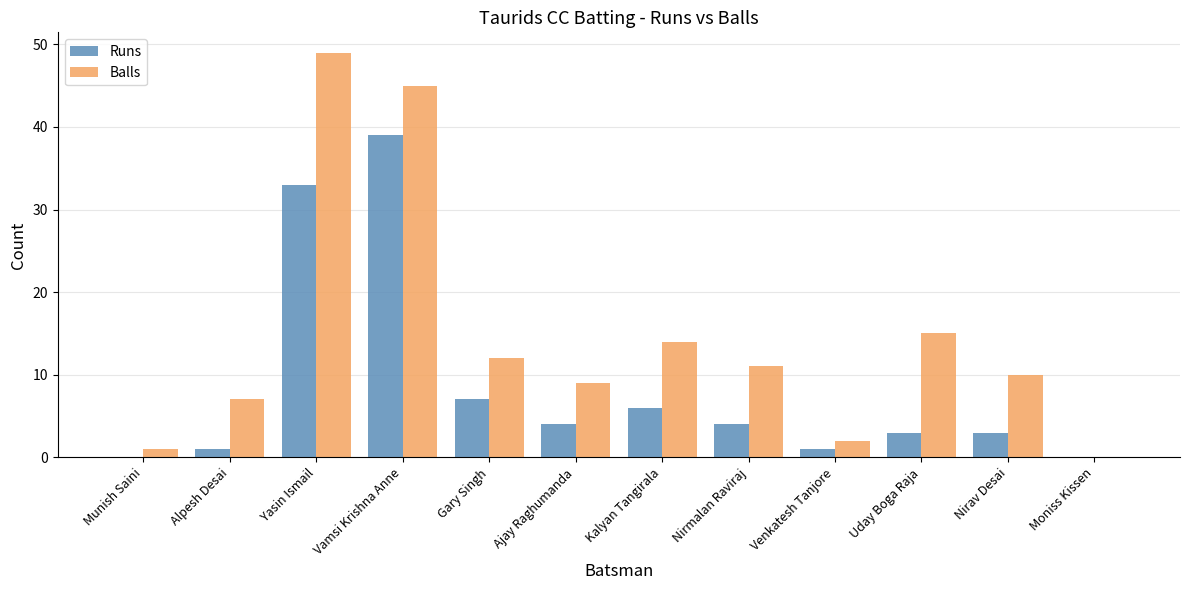

Reading right to left, transcribe all the data shown in this chart.

Runs: Moniss Kissen=0	Nirav Desai=3	Uday Boga Raja=3	Venkatesh Tanjore=1	Nirmalan Raviraj=4	Kalyan Tangirala=6	Ajay Raghumanda=4	Gary Singh=7	Vamsi Krishna Anne=39	Yasin Ismail=33	Alpesh Desai=1	Munish Saini=0
Balls: Moniss Kissen=0	Nirav Desai=10	Uday Boga Raja=15	Venkatesh Tanjore=2	Nirmalan Raviraj=11	Kalyan Tangirala=14	Ajay Raghumanda=9	Gary Singh=12	Vamsi Krishna Anne=45	Yasin Ismail=49	Alpesh Desai=7	Munish Saini=1